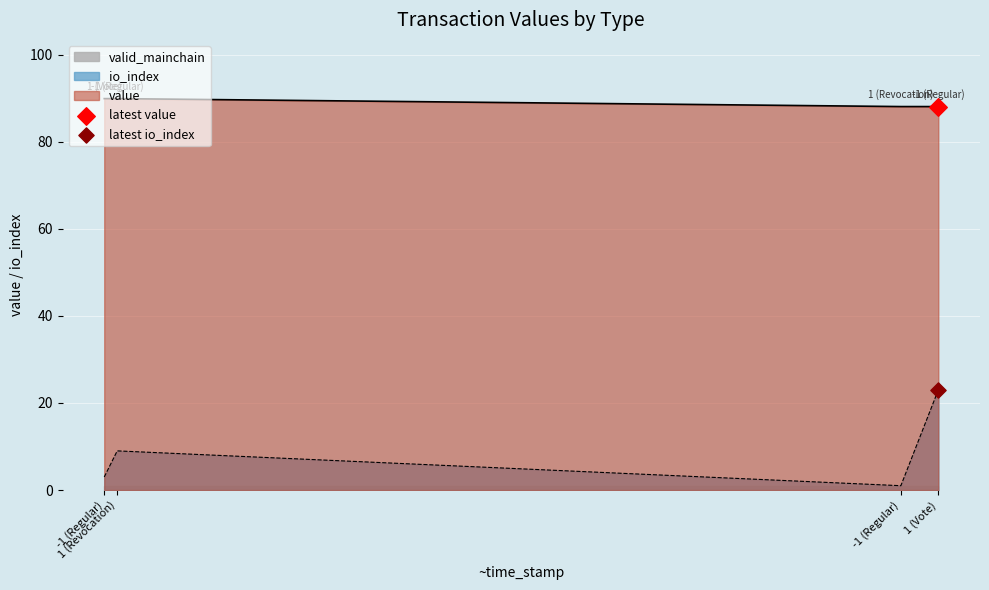

At how many categories does at least one series exceed 40?

4